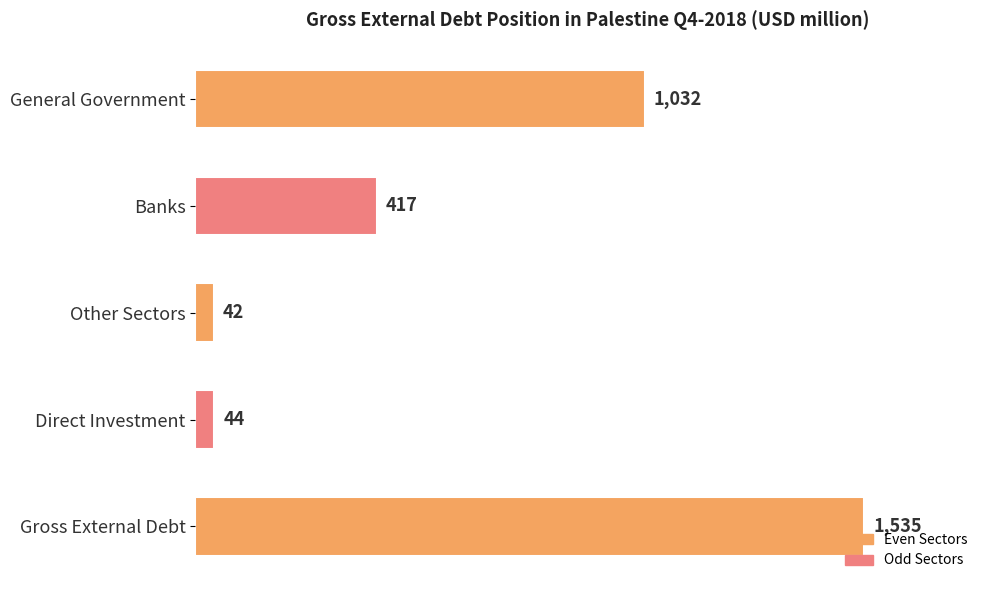

Rank the categories by value from lowest to highest.

Other Sectors, Direct Investment, Banks, General Government, Gross External Debt